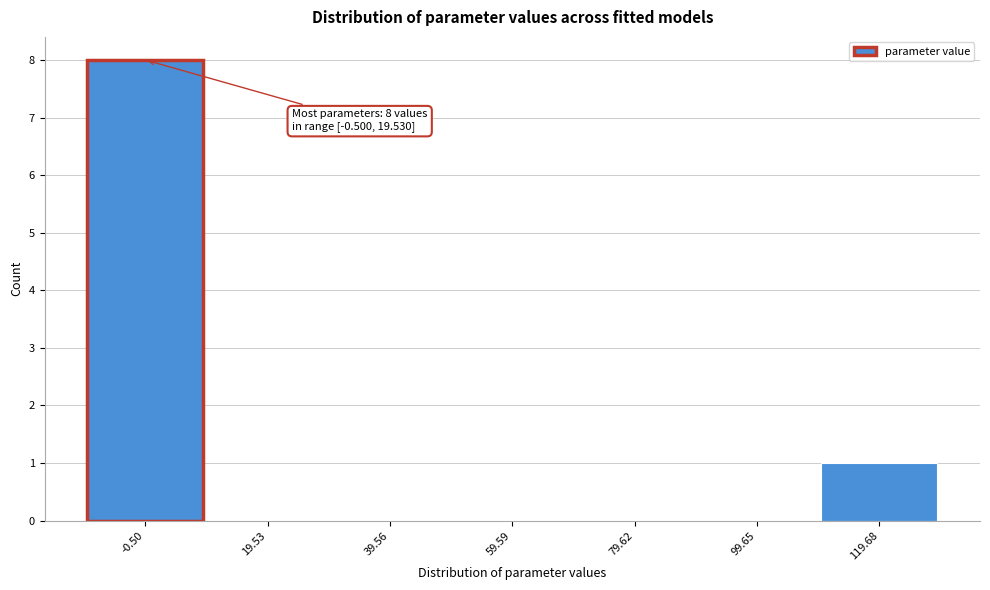

Reading left to right, extract all data points from this chart.

-0.50=8	19.53=0	39.56=0	59.59=0	79.62=0	99.65=0	119.68=1